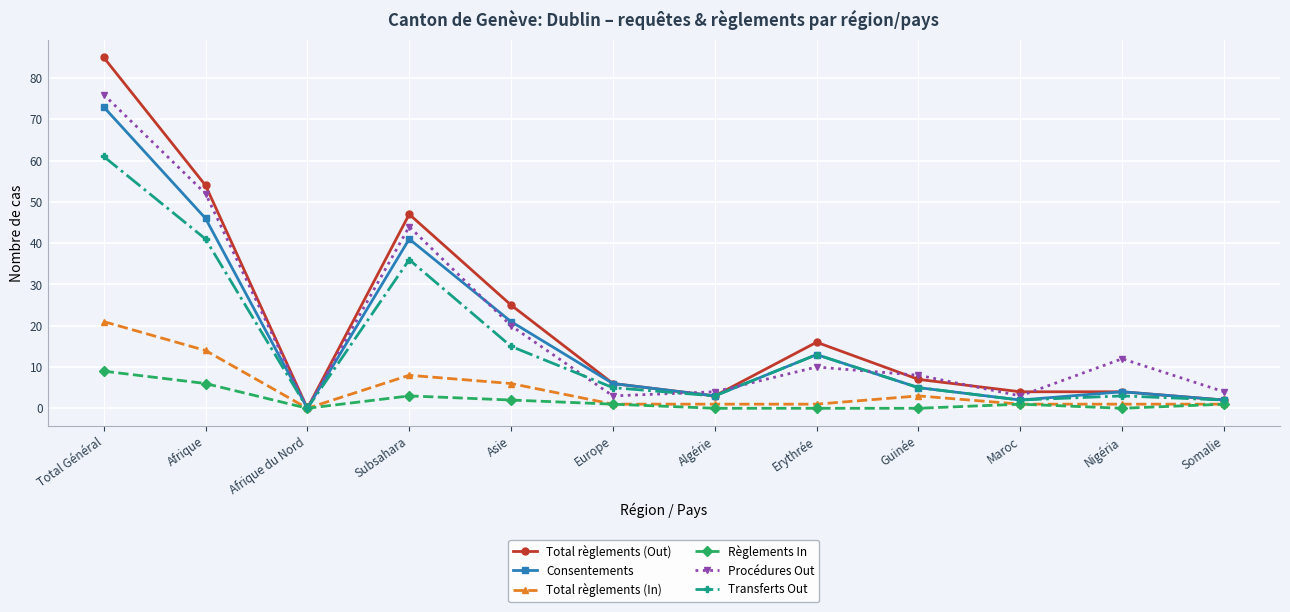

The value of Consentements at Afrique du Nord is 45. True or false?

False